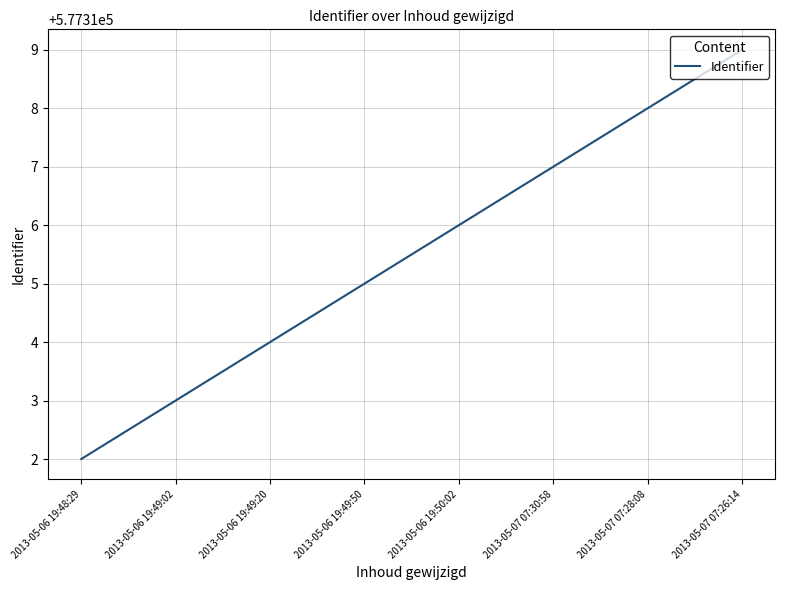

Rank the categories by value from lowest to highest.

2013-05-06 19:48:29, 2013-05-06 19:49:02, 2013-05-06 19:49:20, 2013-05-06 19:49:50, 2013-05-06 19:50:02, 2013-05-07 07:30:58, 2013-05-07 07:28:08, 2013-05-07 07:26:14